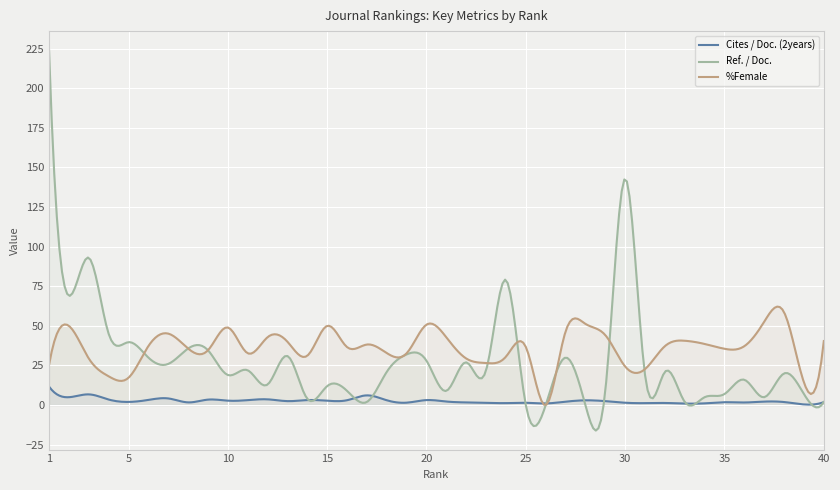

At which label does Ref. / Doc. reach its peak?

1